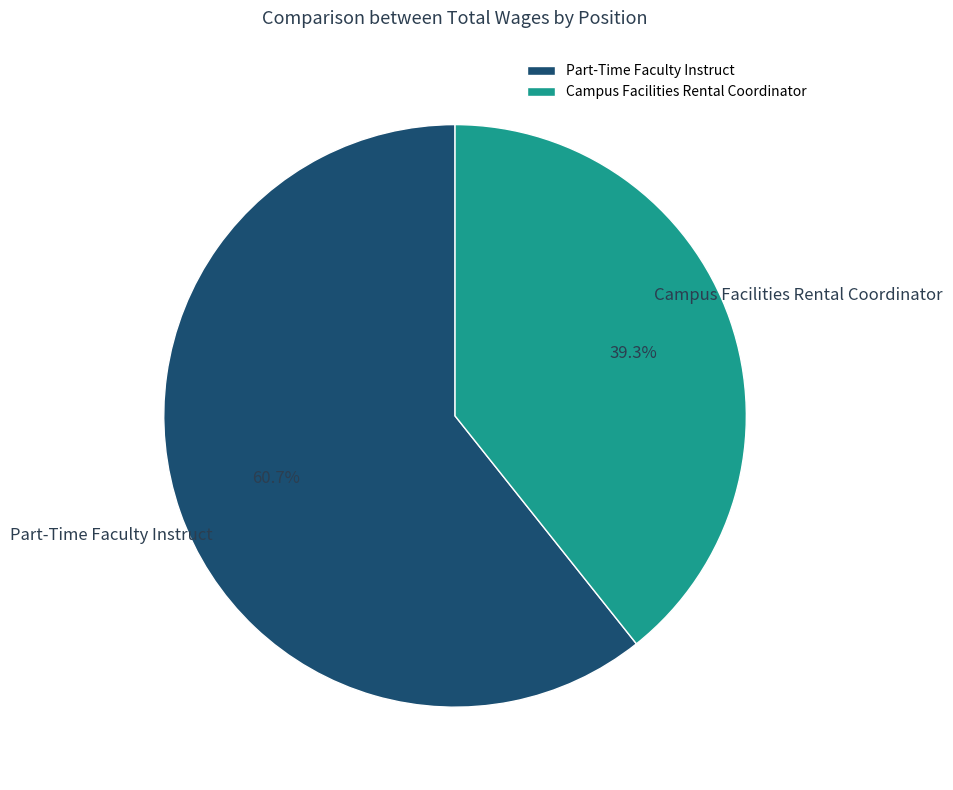

Which slice is the largest?

Part-Time Faculty Instruct